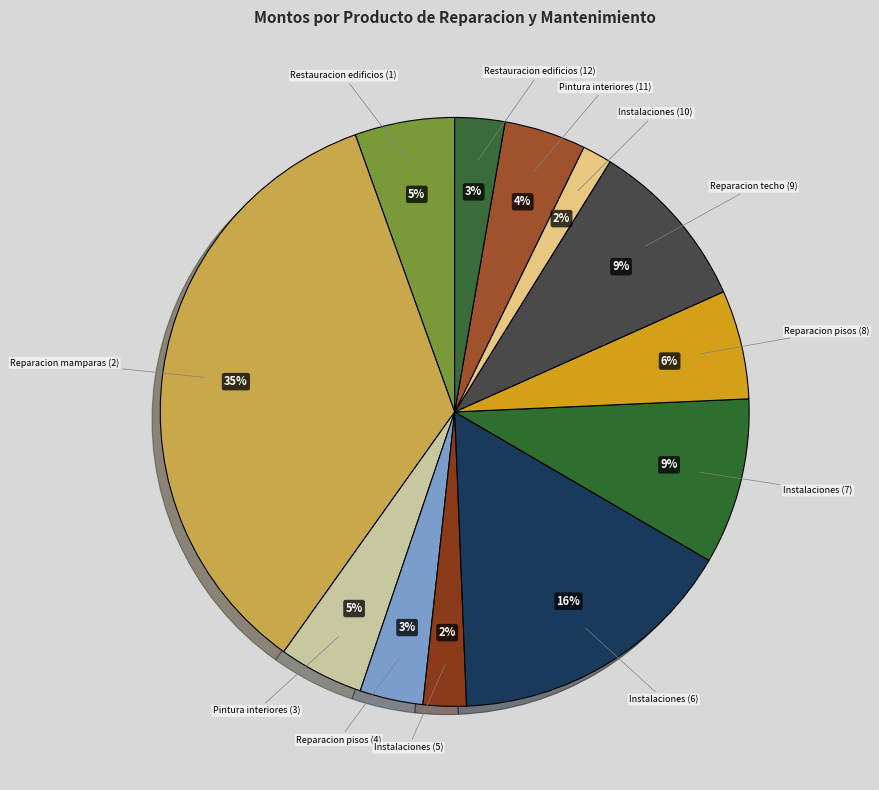

Count the number of slices in the pie.

12